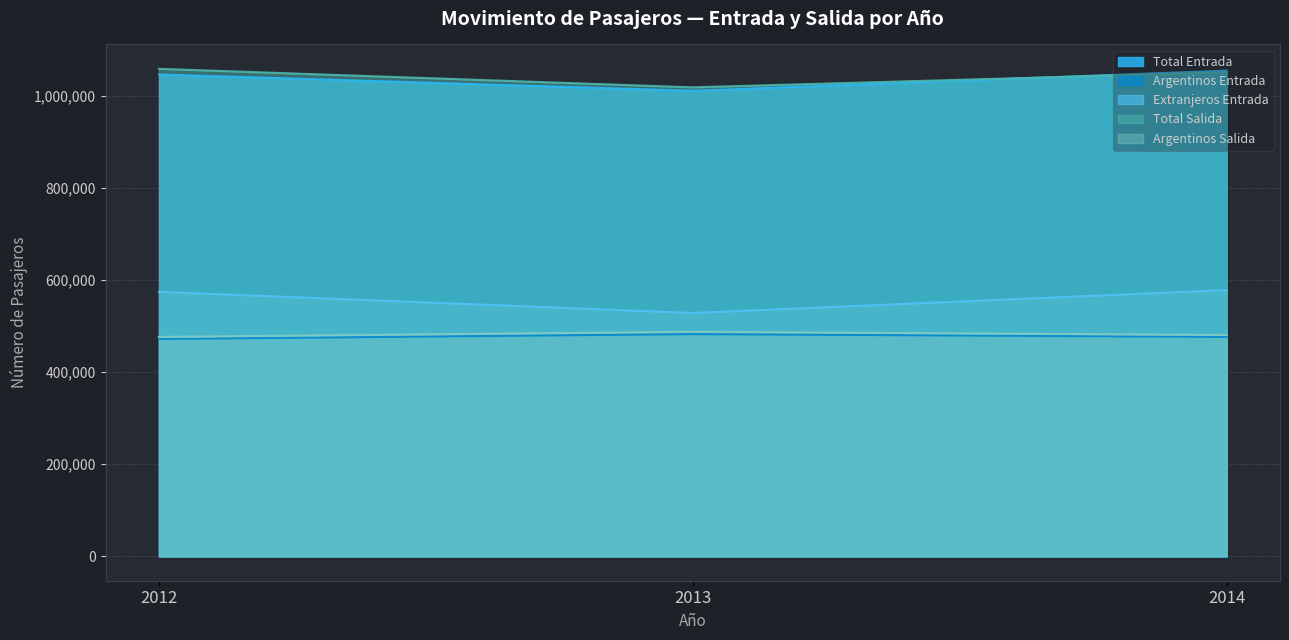

What is the smallest value displayed?

472041